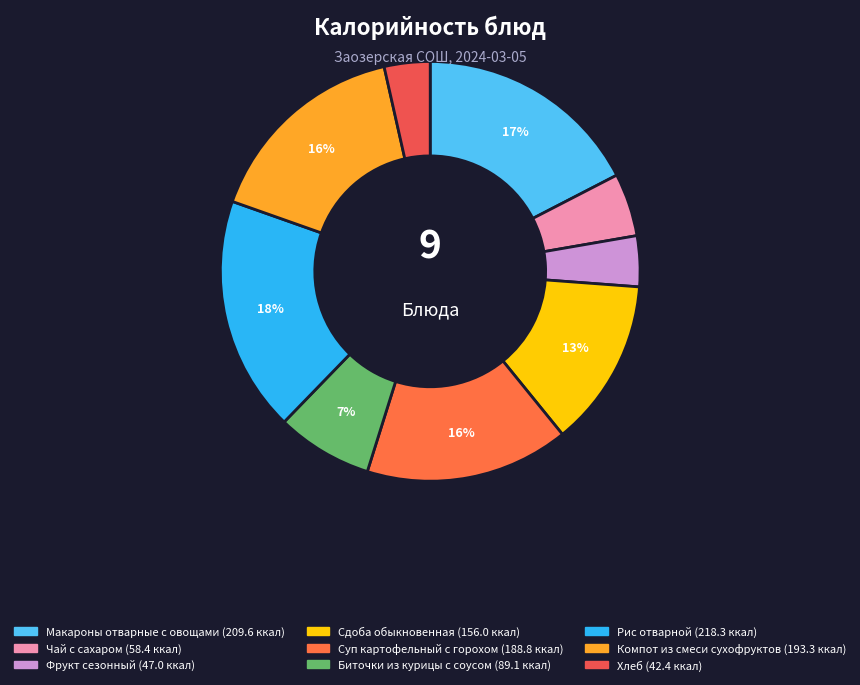

Count the number of slices in the pie.

9